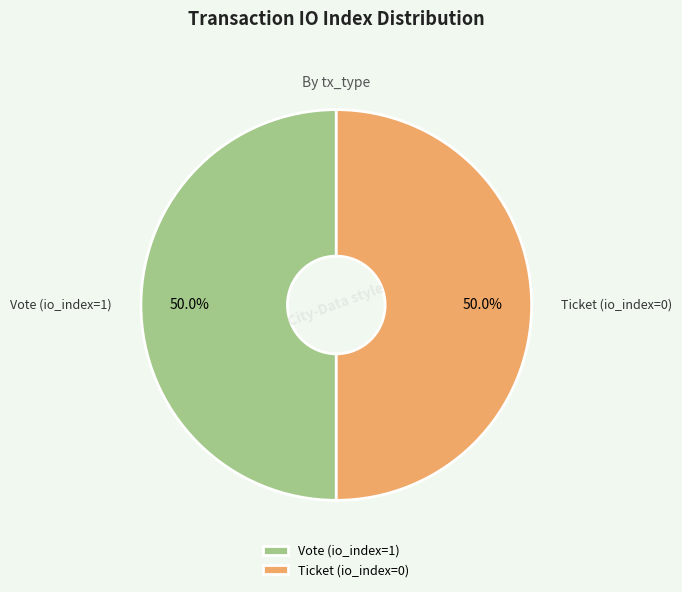

How many slices are in this pie chart?

2